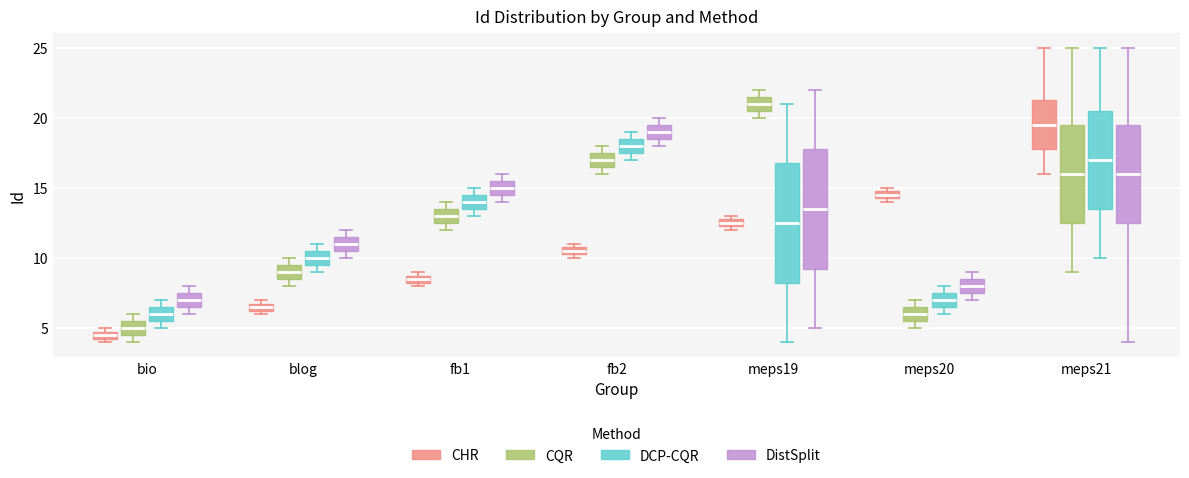

Which box's median line is the highest?

meps19 (CQR)